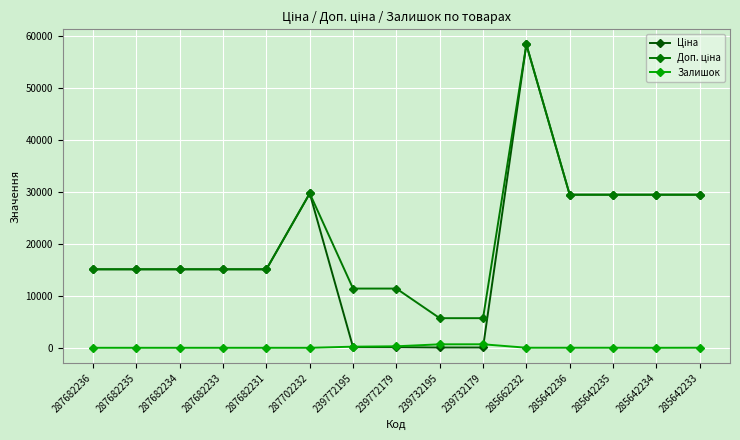

Rank the categories by Залишок value from highest to lowest.

239732179, 239732195, 239772179, 239772195, 285642233, 285662232, 285642236, 285642235, 287682236, 287682235, 287682234, 287682233, 287682231, 287702232, 285642234